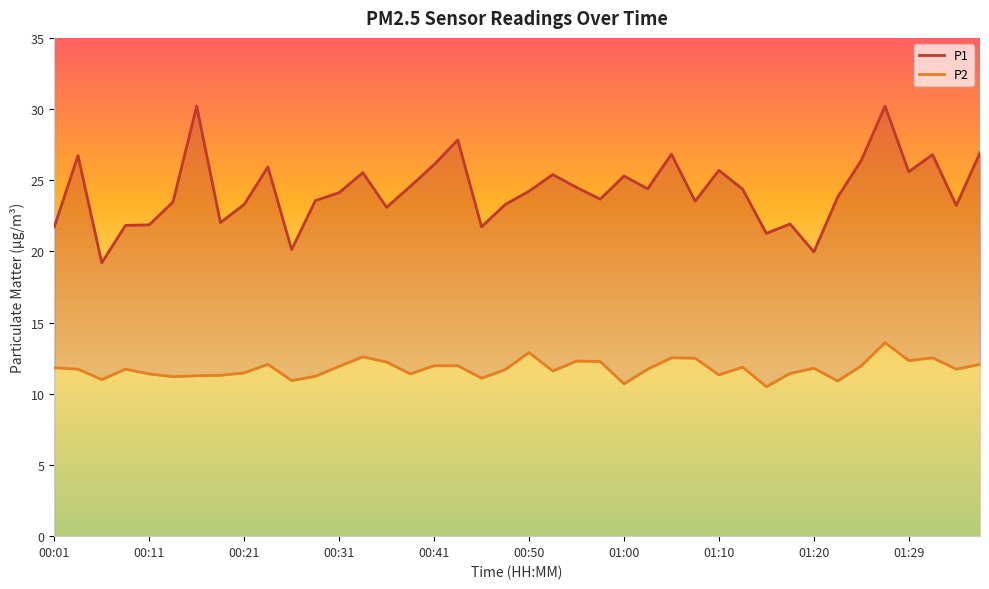

True or false: P2 has a value of 12.6 at 00:33.

True